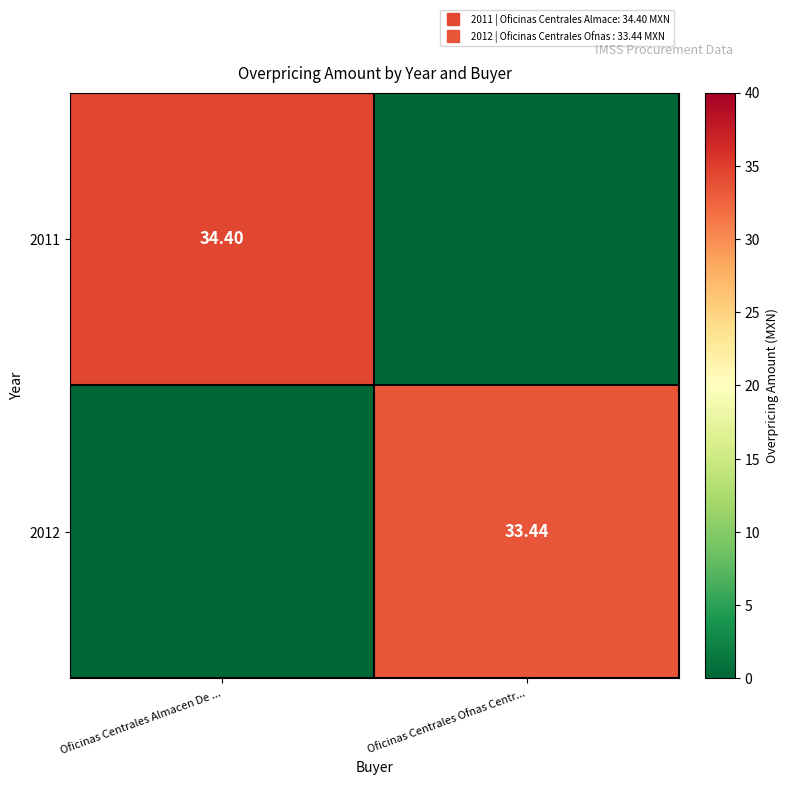

How many series are shown in this chart?

2